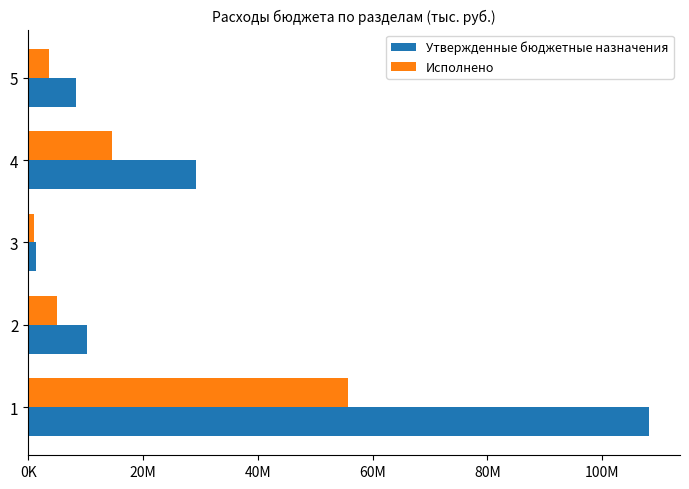

What are all the series names shown in the legend?

Утвержденные бюджетные назначения, Исполнено